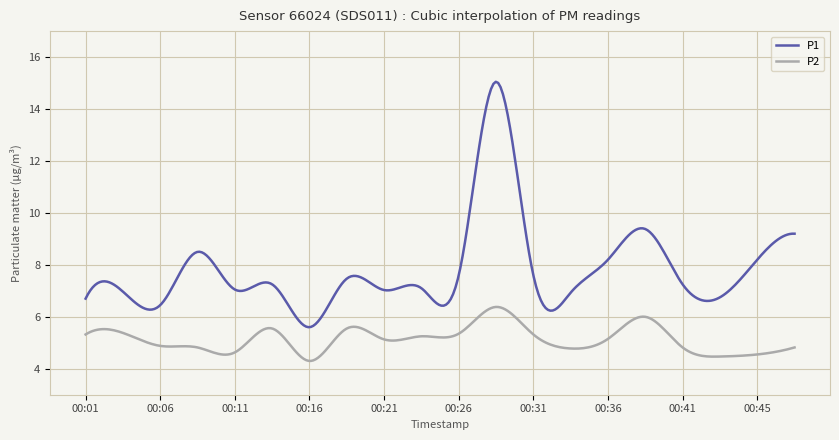

What is the difference between the maximum and minimum values in the P1 series?

9.4